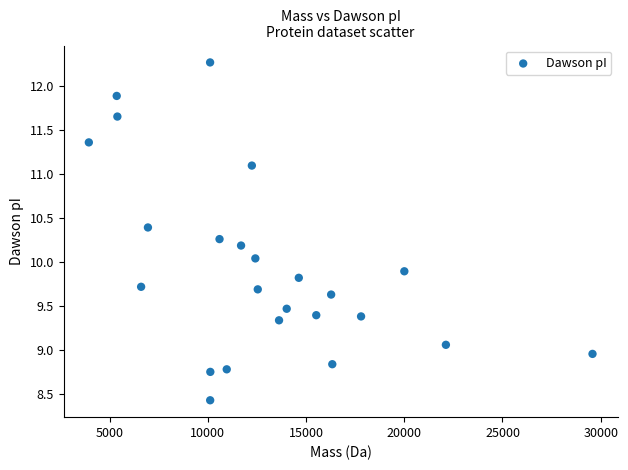

What is the range of Y values (max minus min)?

3.8